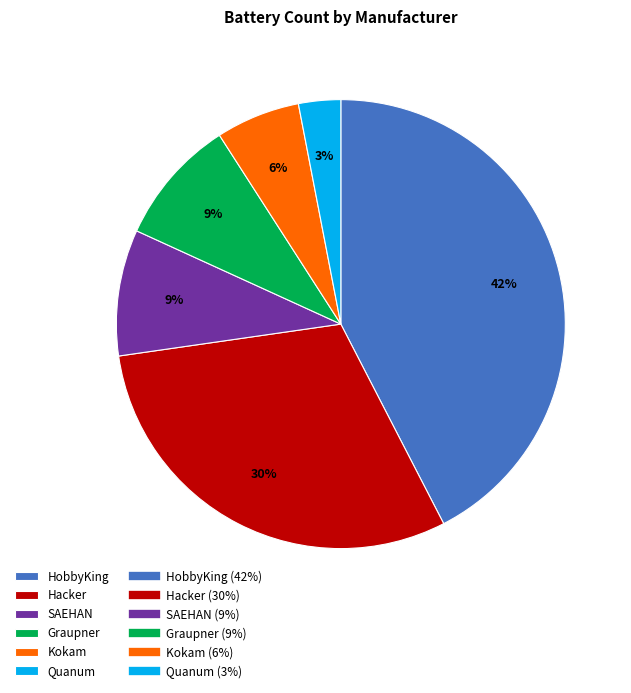

How many slices are in this pie chart?

6